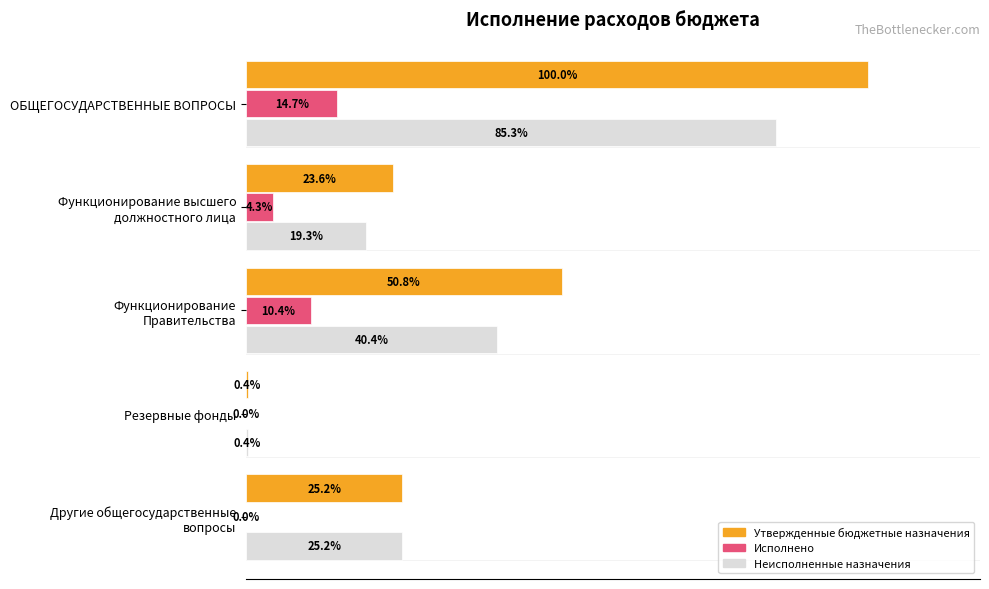

What are all the series names shown in the legend?

Утвержденные бюджетные назначения, Исполнено, Неисполненные назначения